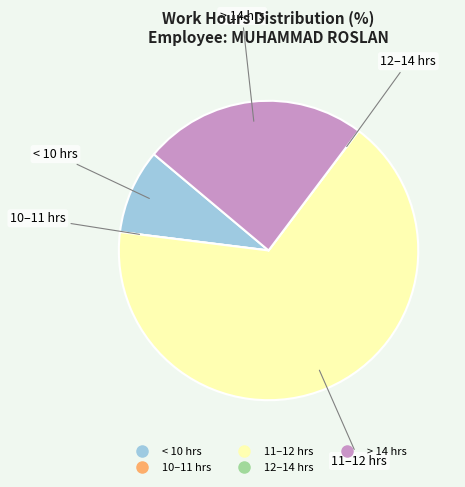

Is there a majority slice in this chart?

Yes